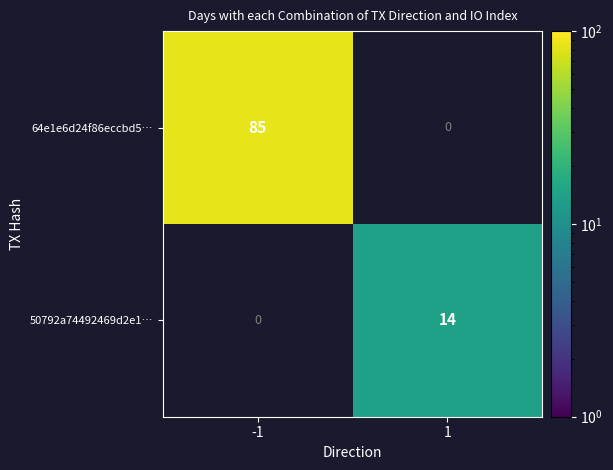

The value of 64e1e6d24f86eccbd5… at -1 is 85. True or false?

True